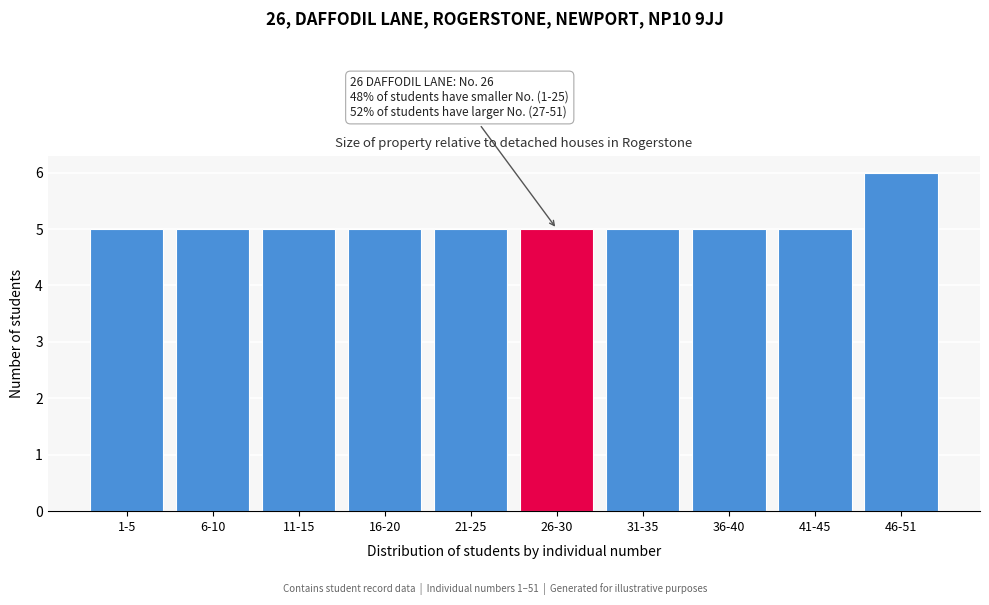

Reading left to right, transcribe all the data shown in this chart.

1-5=5	6-10=5	11-15=5	16-20=5	21-25=5	26-30=5	31-35=5	36-40=5	41-45=5	46-51=6